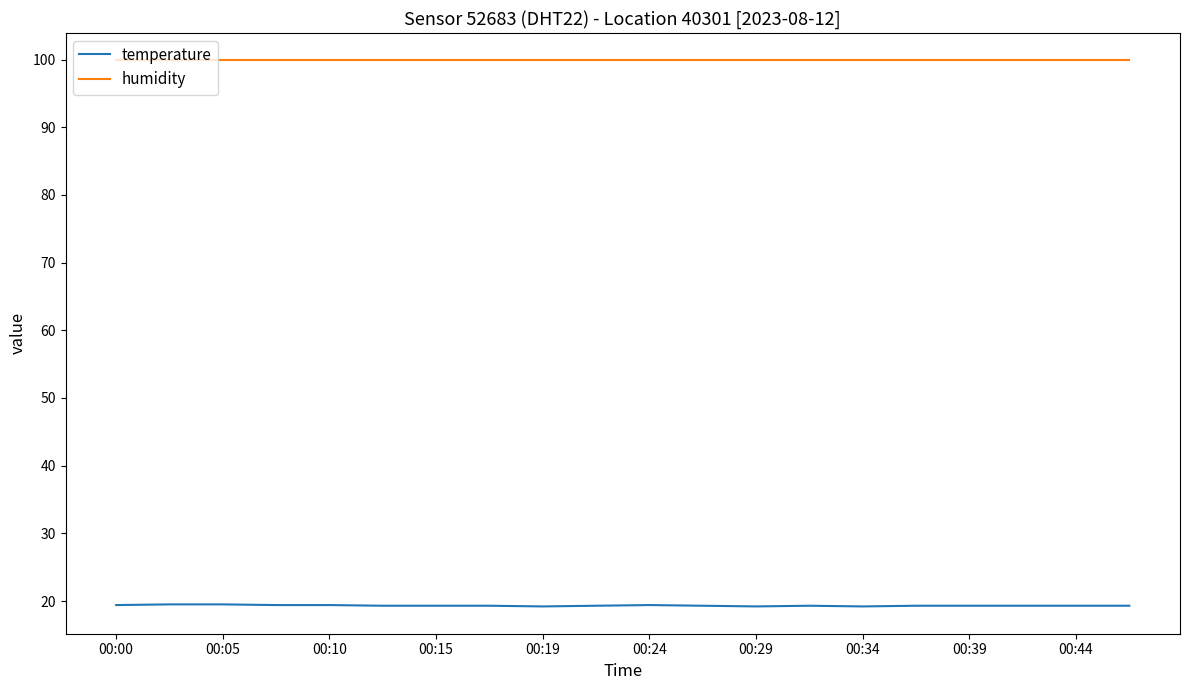

True or false: temperature has more than 0 points higher than both neighbors.

True